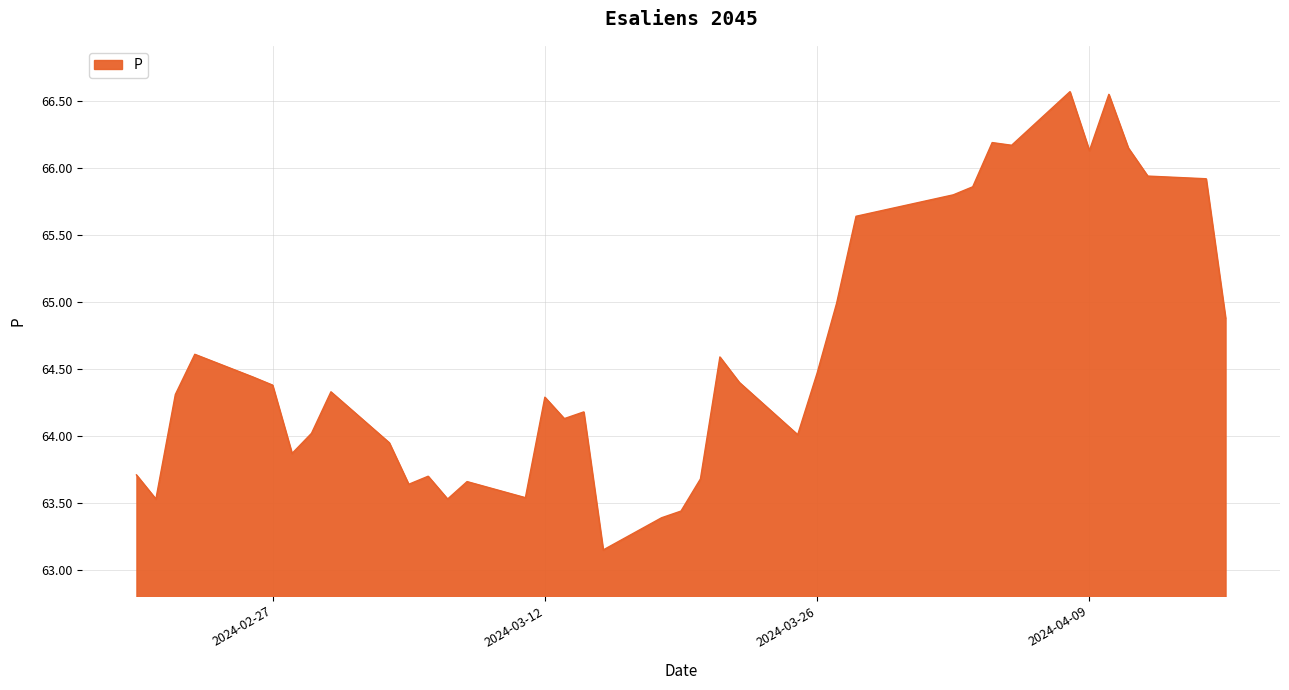

What is the greatest value displayed?

66.6